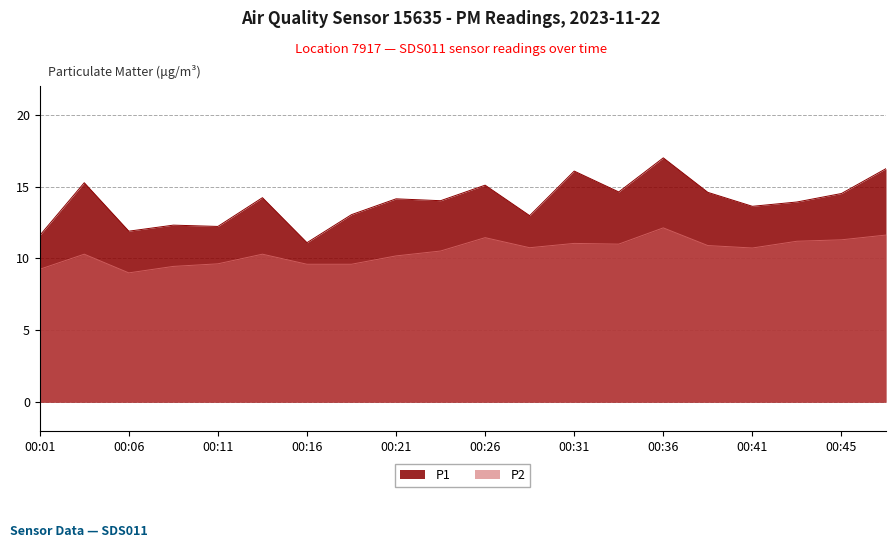

How many lines are shown in the chart?

2